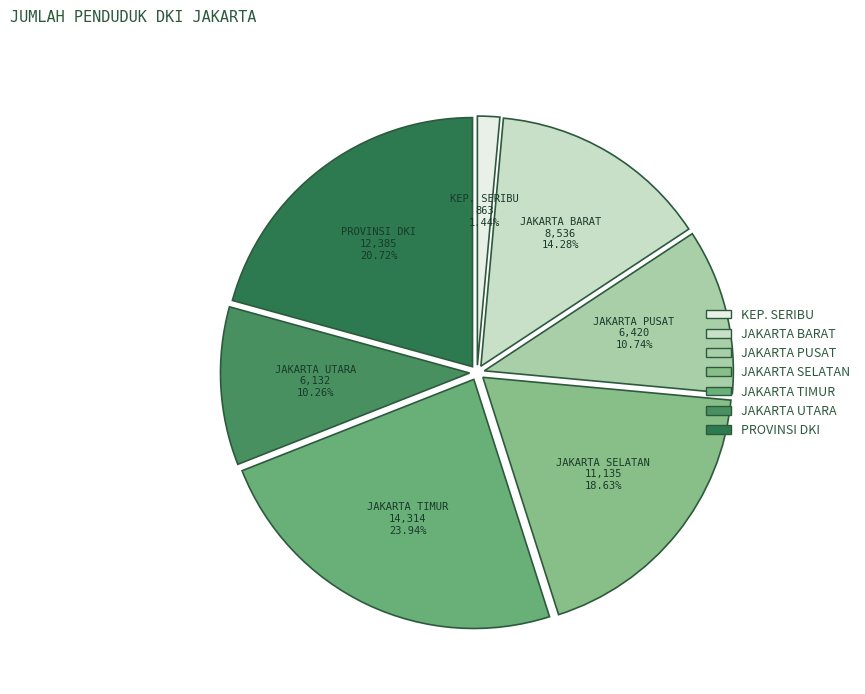

Count the number of slices in the pie.

7